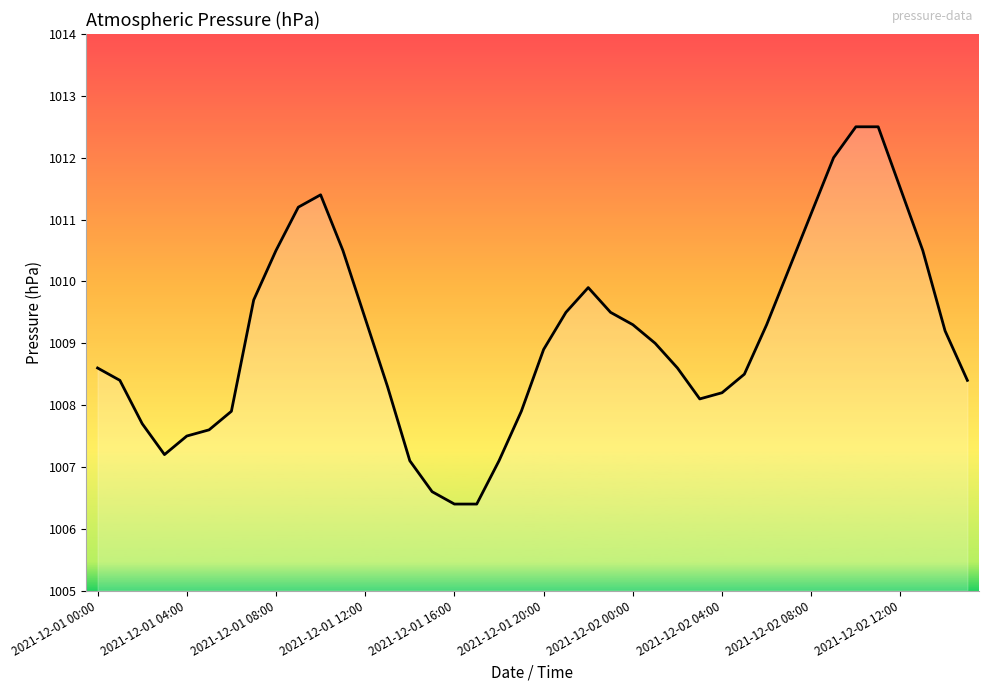

What is the difference between the maximum and minimum values?

6.1